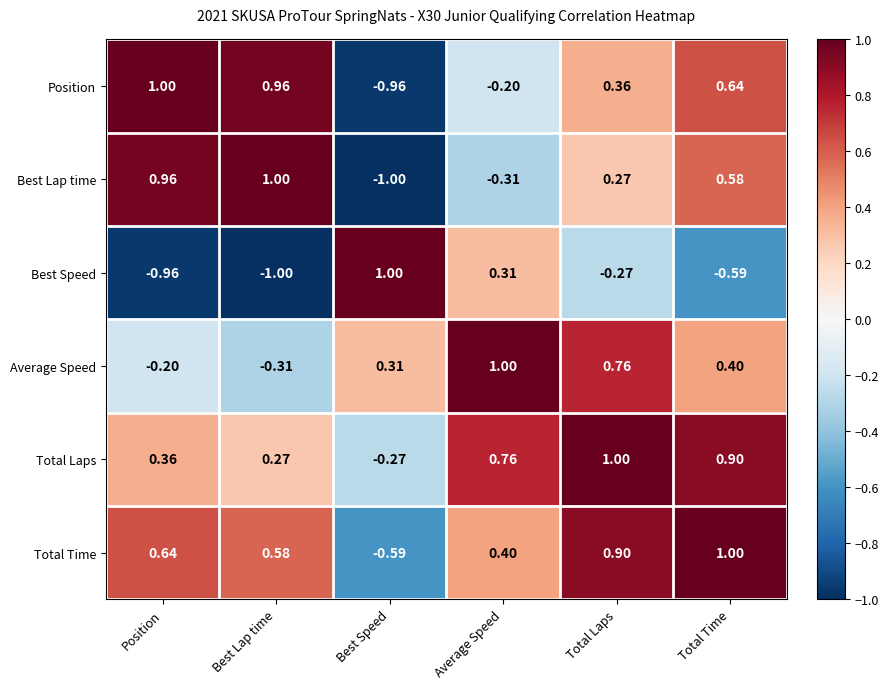

Rank the categories by Total Time value from lowest to highest.

Best Speed, Average Speed, Best Lap time, Position, Total Laps, Total Time